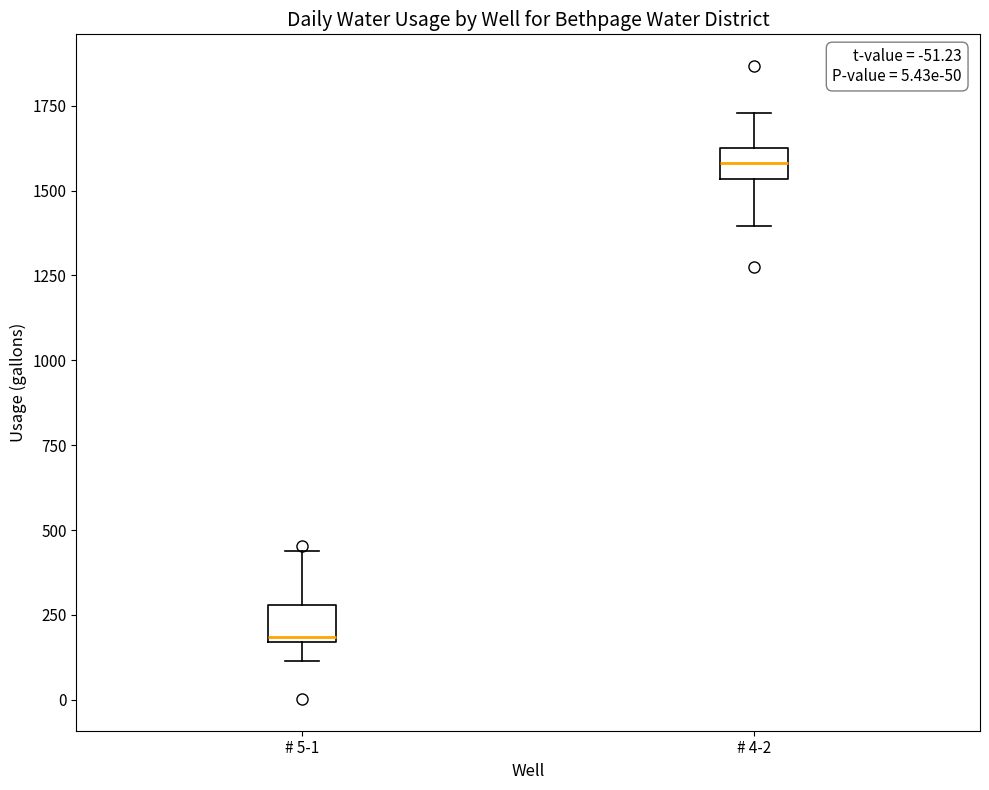

Which box has the lowest median line?

# 5-1